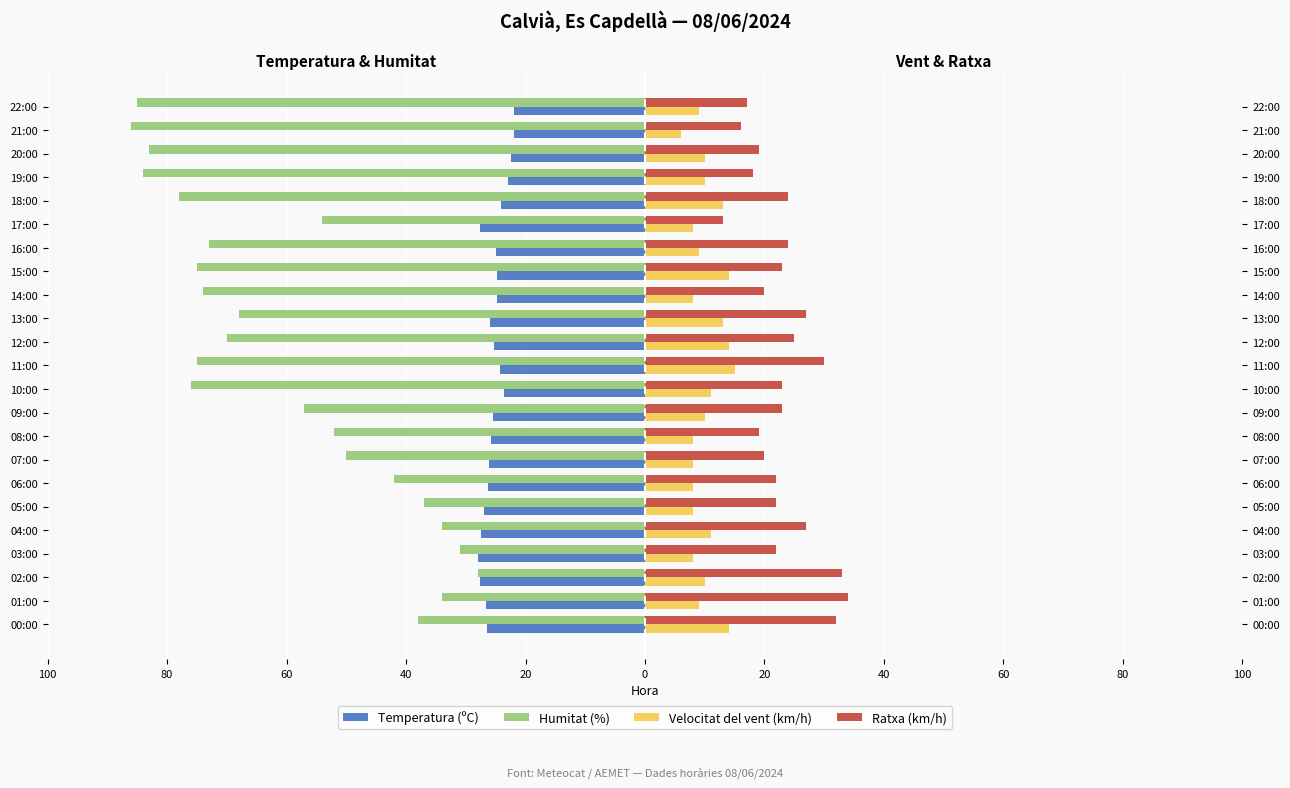

Does the chart contain any negative values?

Yes